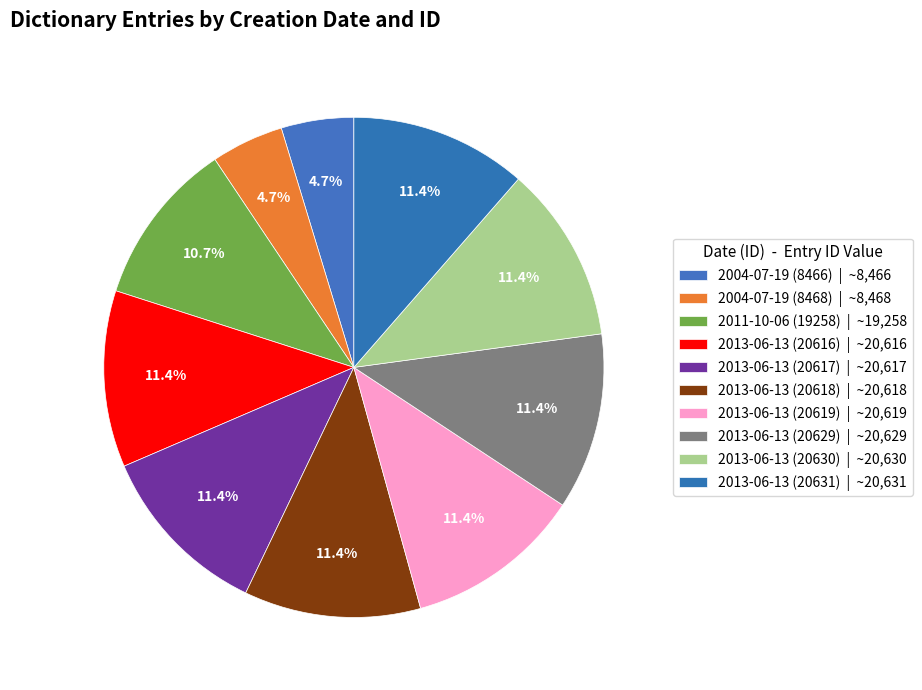

How many segments does this pie chart have?

10